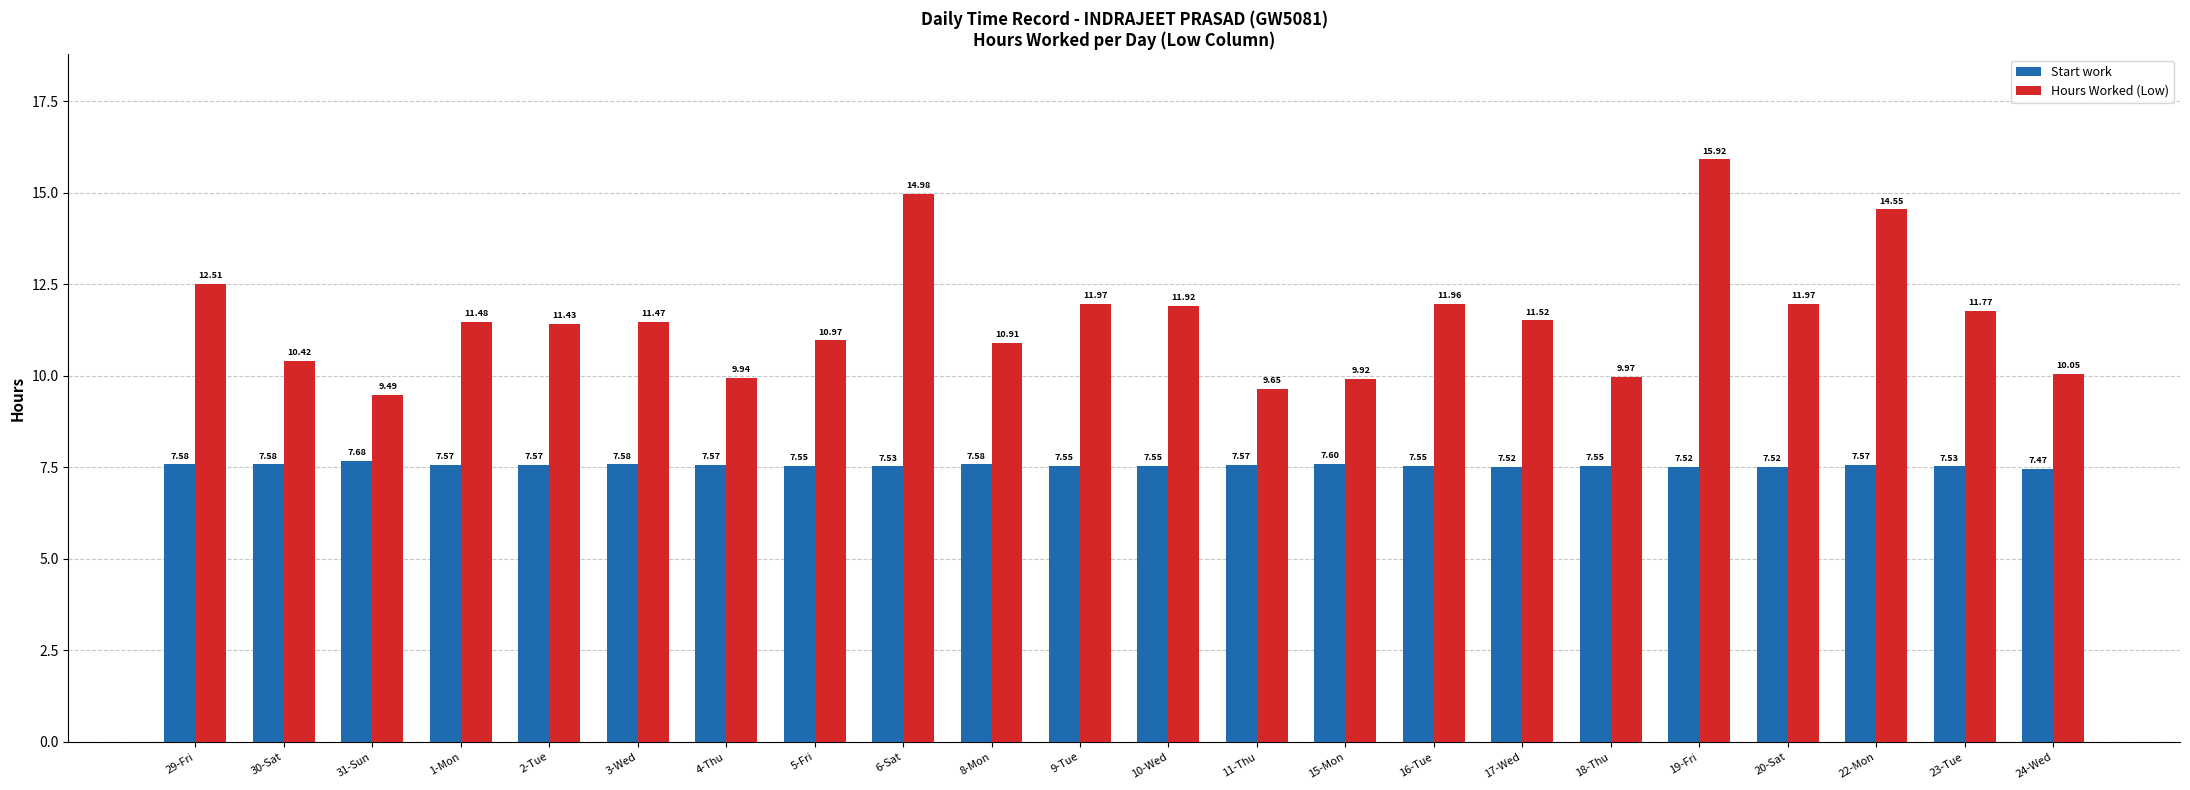

What is the total value across all series at 2-Tue?

19.0